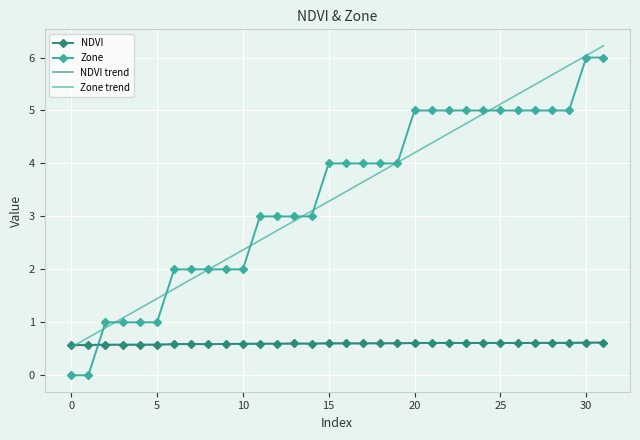

What are all the series names shown in the legend?

NDVI, Zone, NDVI trend, Zone trend